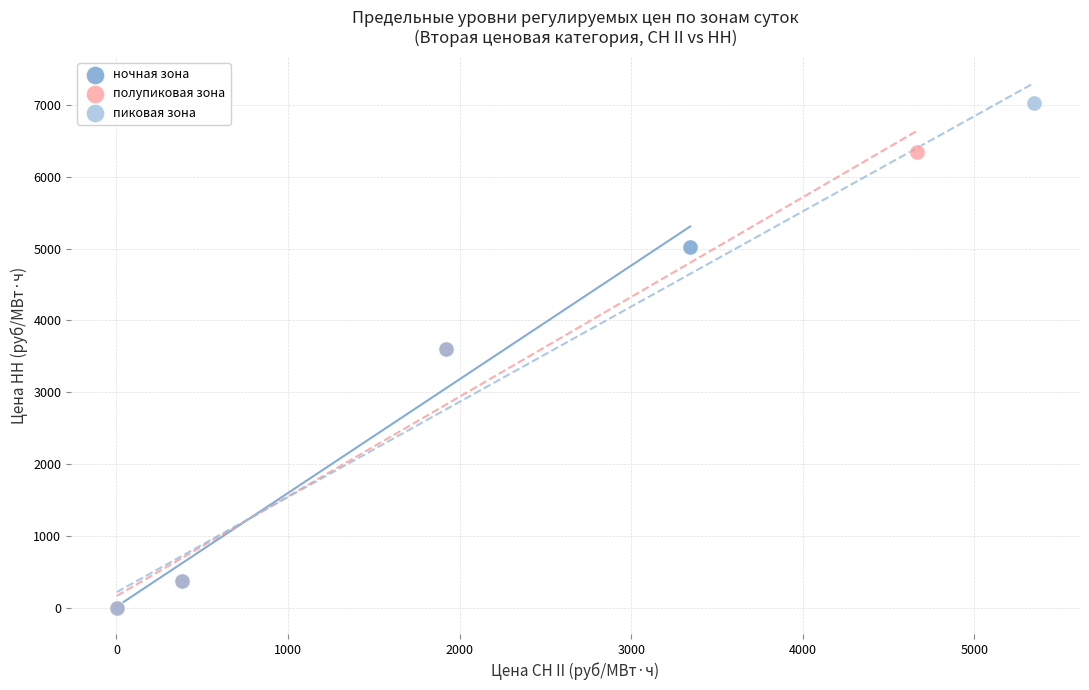

Which series has the largest Y range (max minus min)?

пиковая зона